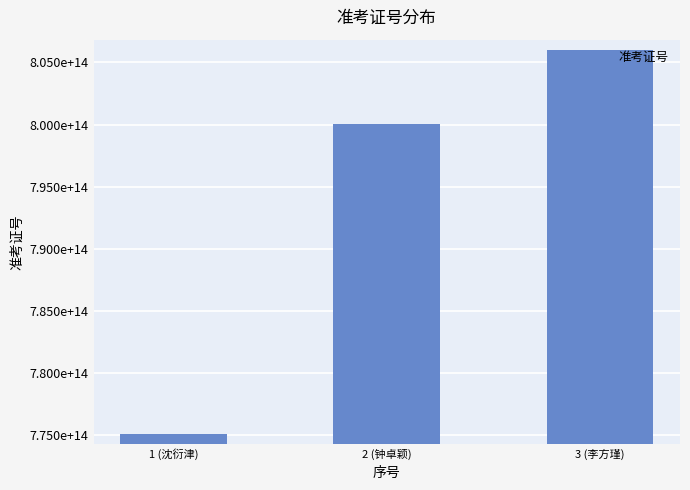

The value at 3 (李方瑾) is 806033601002008. True or false?

True